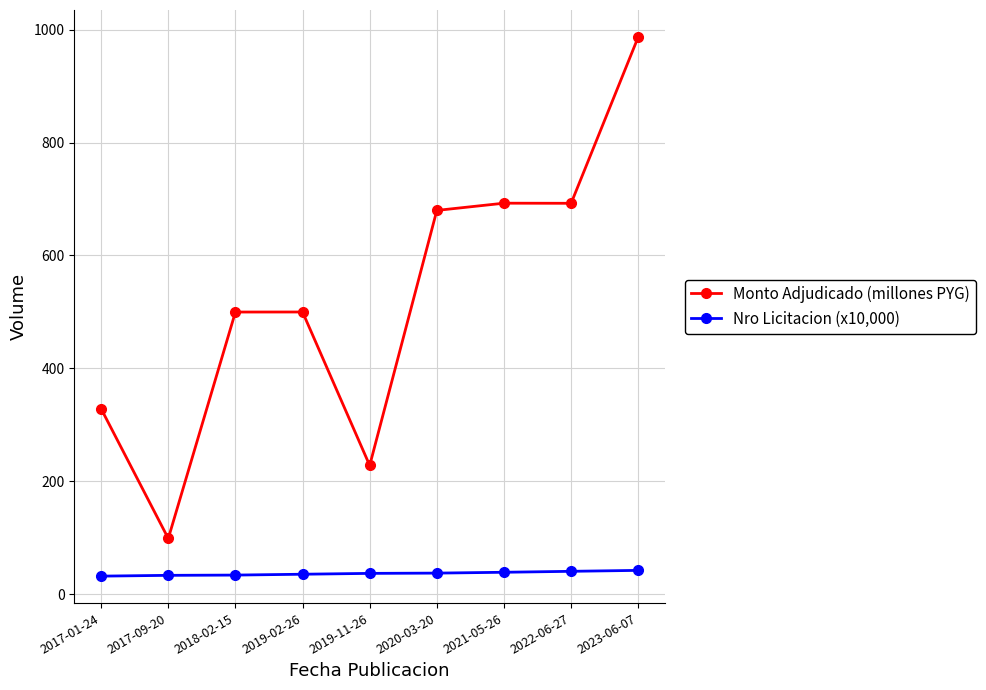

What is the difference between the maximum and second lowest values in the Monto Adjudicado (millones PYG) series?

758.9